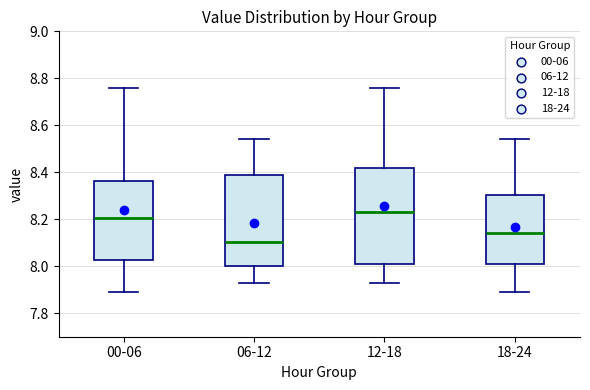

Which box is the tallest, from its lower edge to its upper edge?

12-18